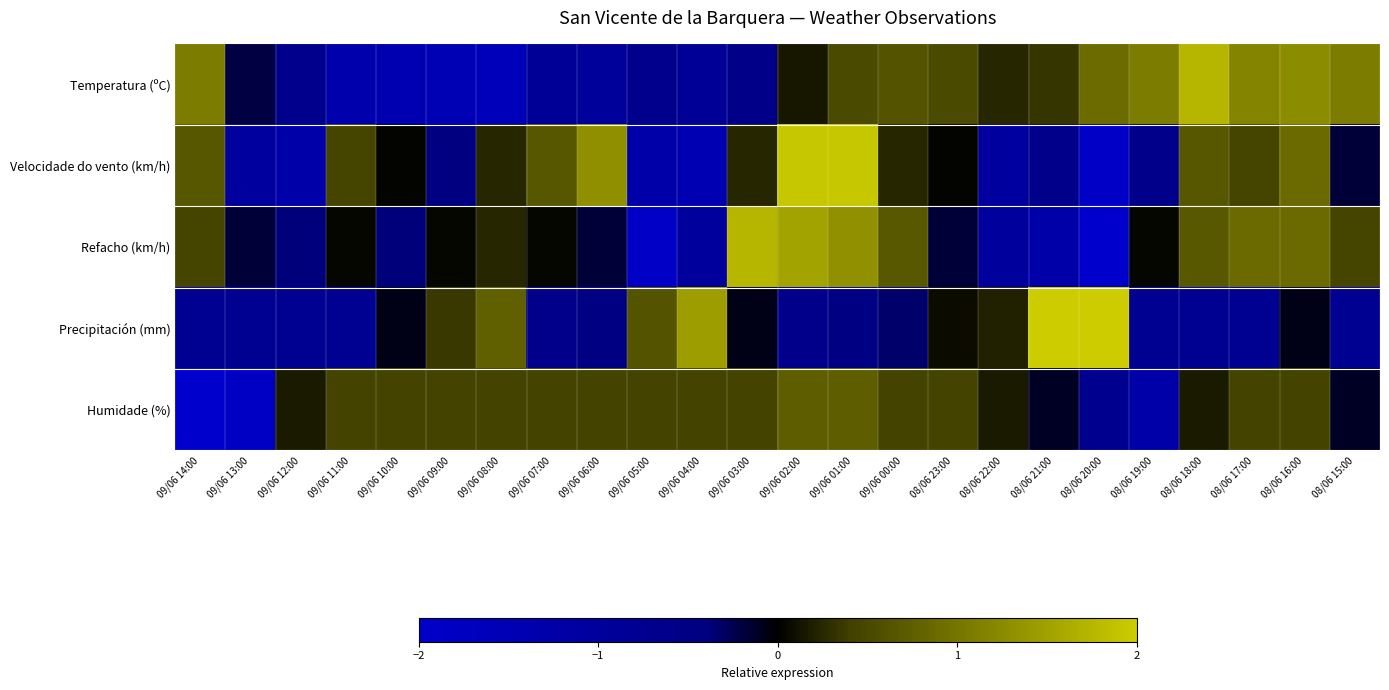

Which series has the largest total across all categories?

Temperatura (ºC)